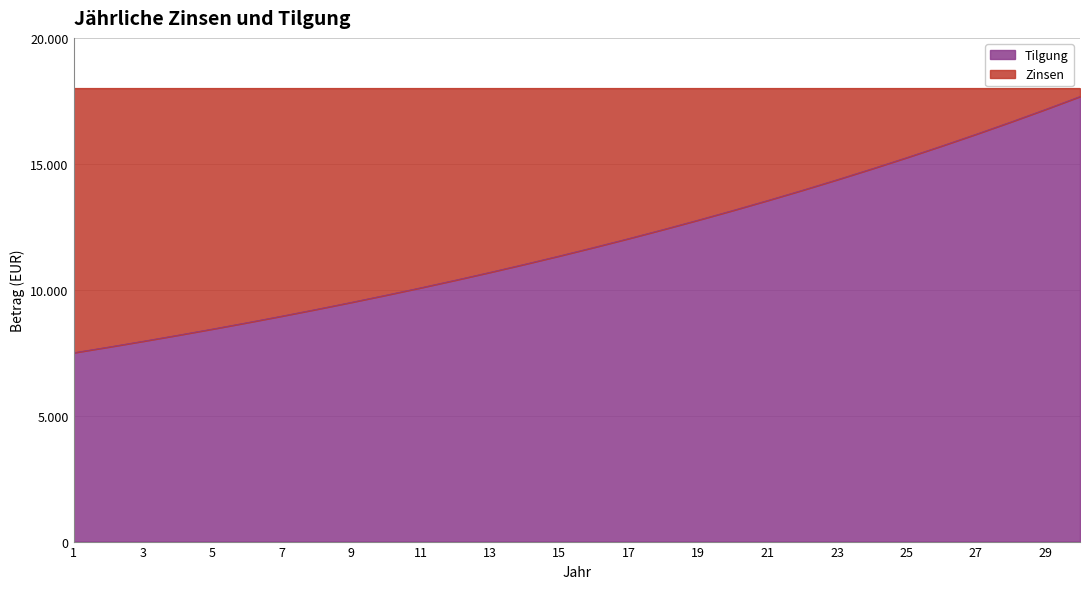

Does the chart have visible grid lines?

Yes